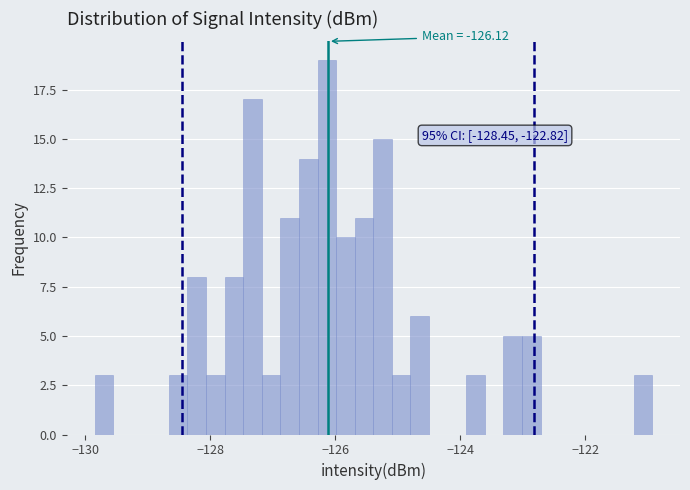

Around what value on the x-axis is the tallest bar? Give the approximate position of its centre, as read against the axis.

-126.2